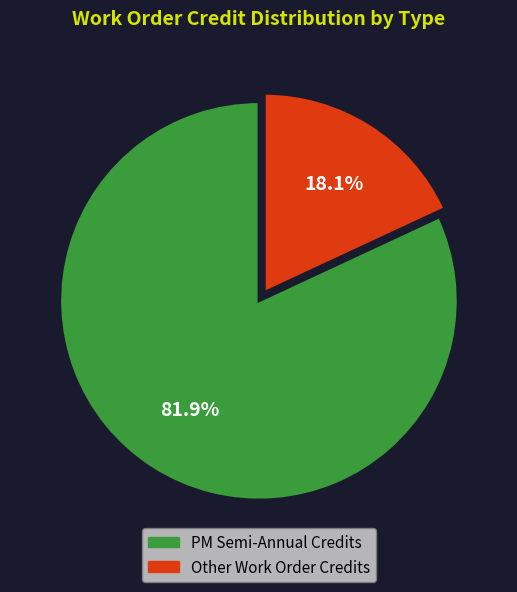

Rank the categories by value from lowest to highest.

Other Work Order Credits, PM Semi-Annual Credits